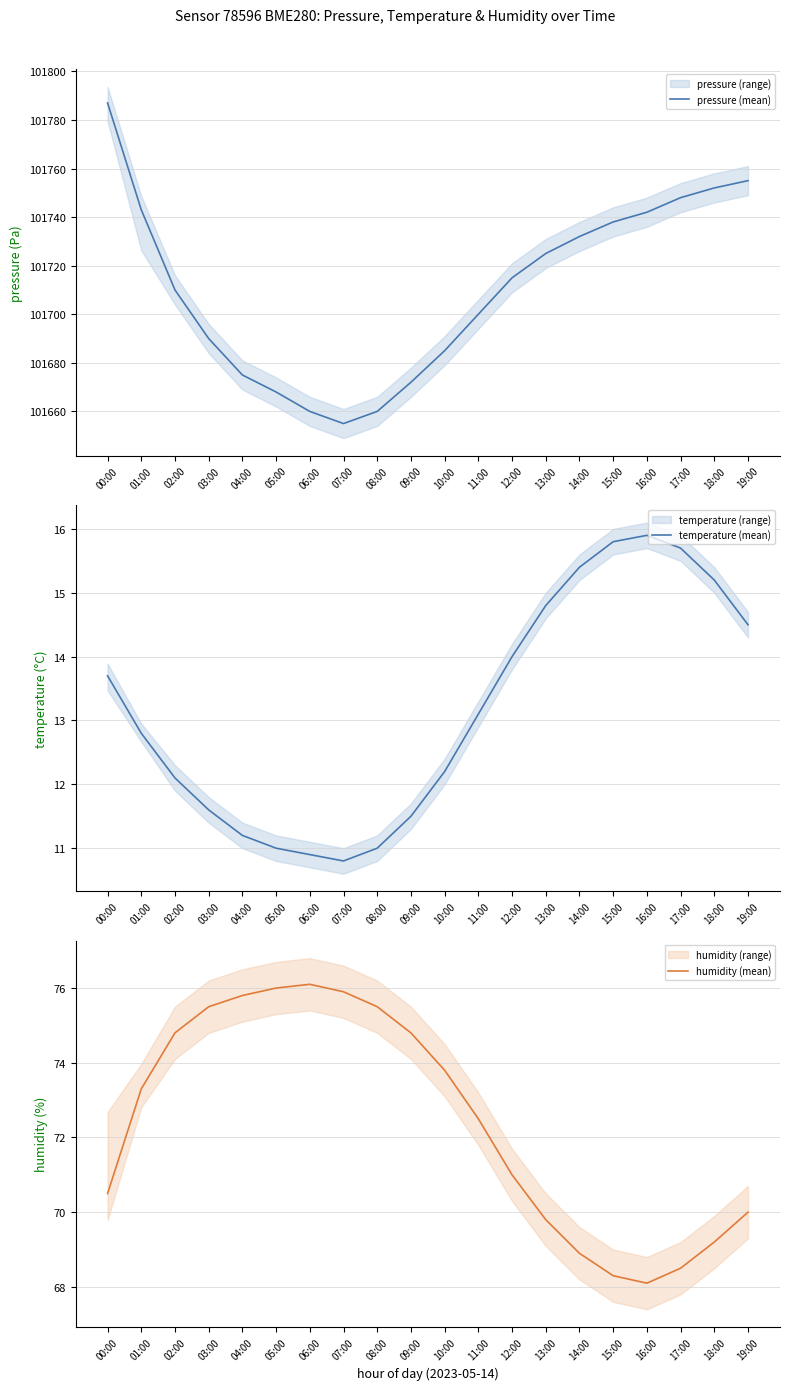

What is the sum of the humidity (mean) values at 18:00 and 12:00?

140.2